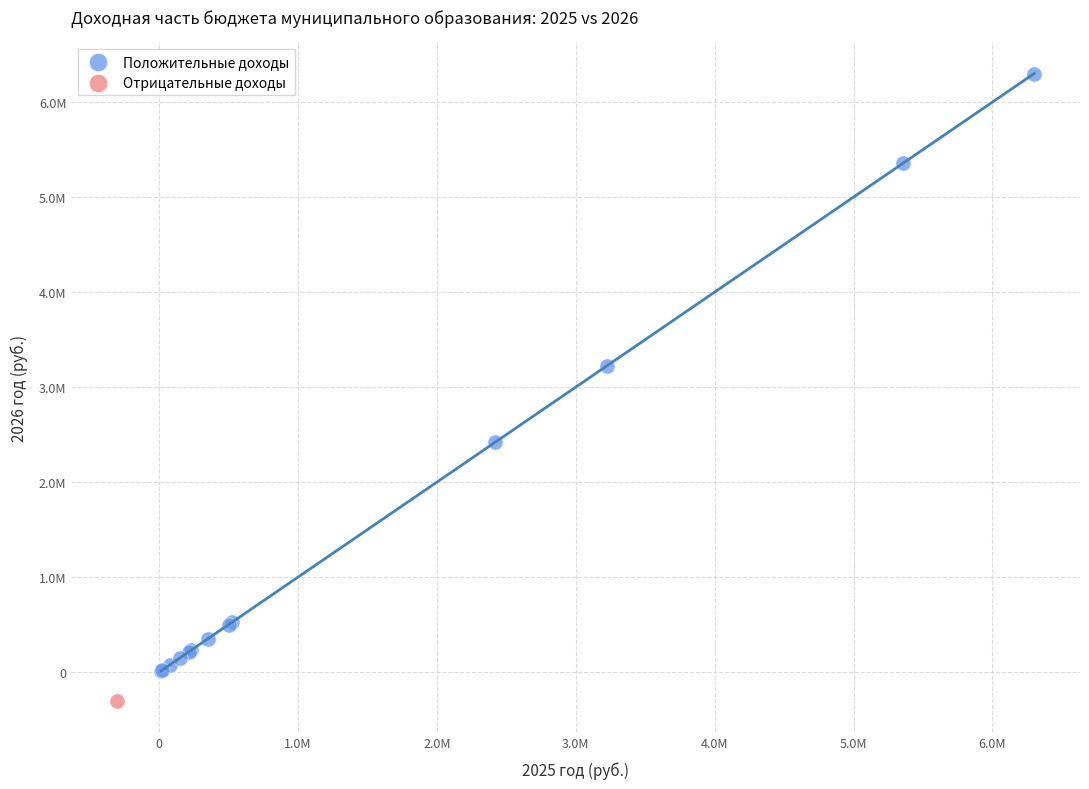

What are all the series names shown in the legend?

Положительные доходы, Отрицательные доходы